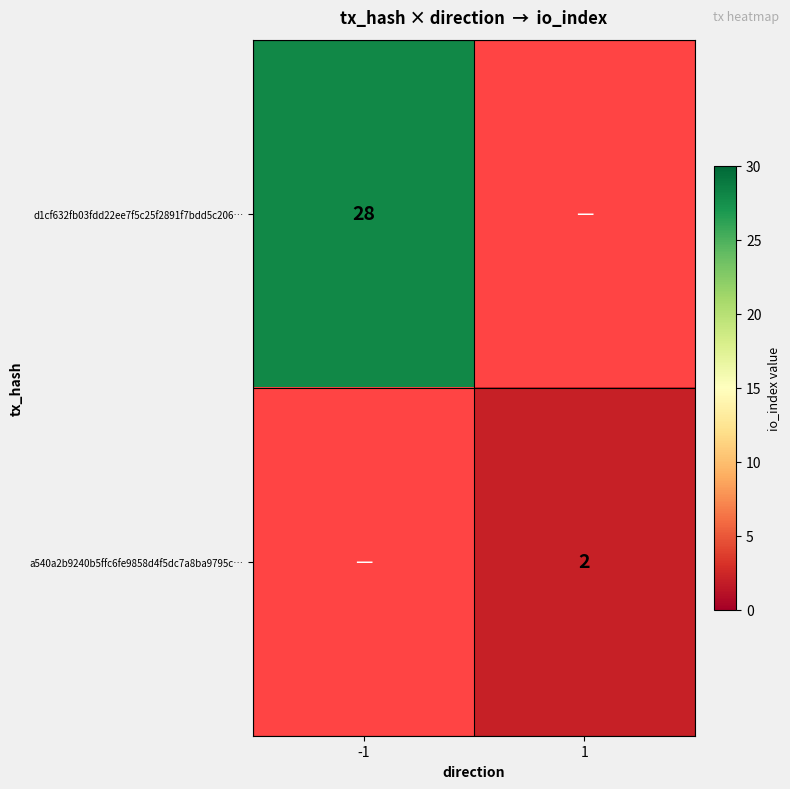

The a540a2b9240b5ffc6fe9858d4f5dc7a8ba9795c… series shows 2 at 1. True or false?

True